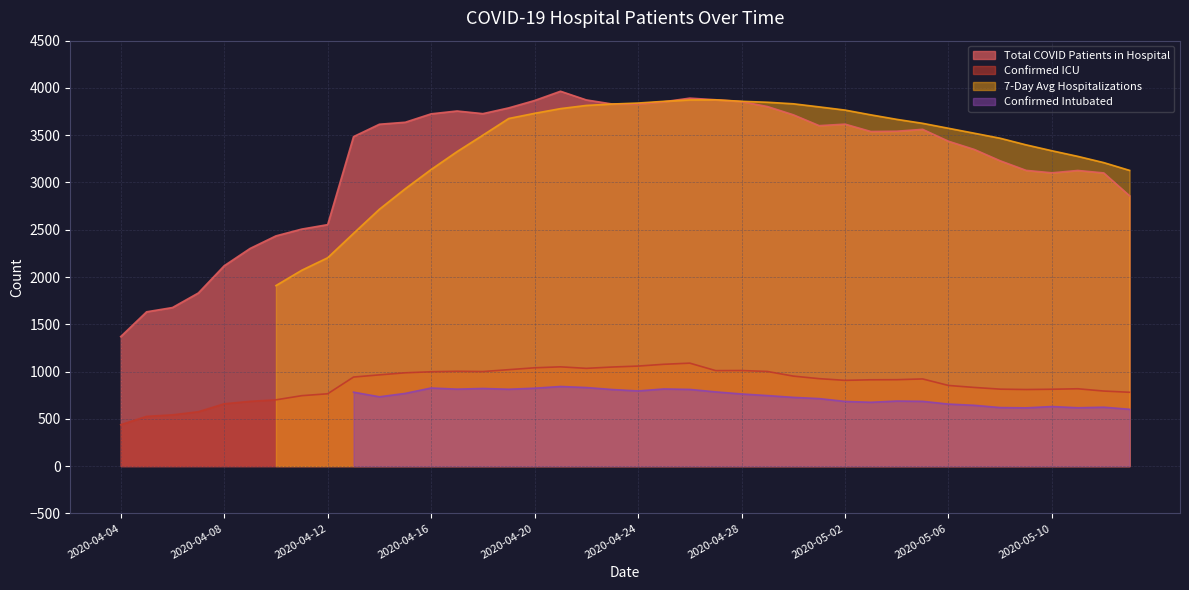

True or false: Confirmed ICU and Total COVID Patients in Hospital intersect in this chart.

False